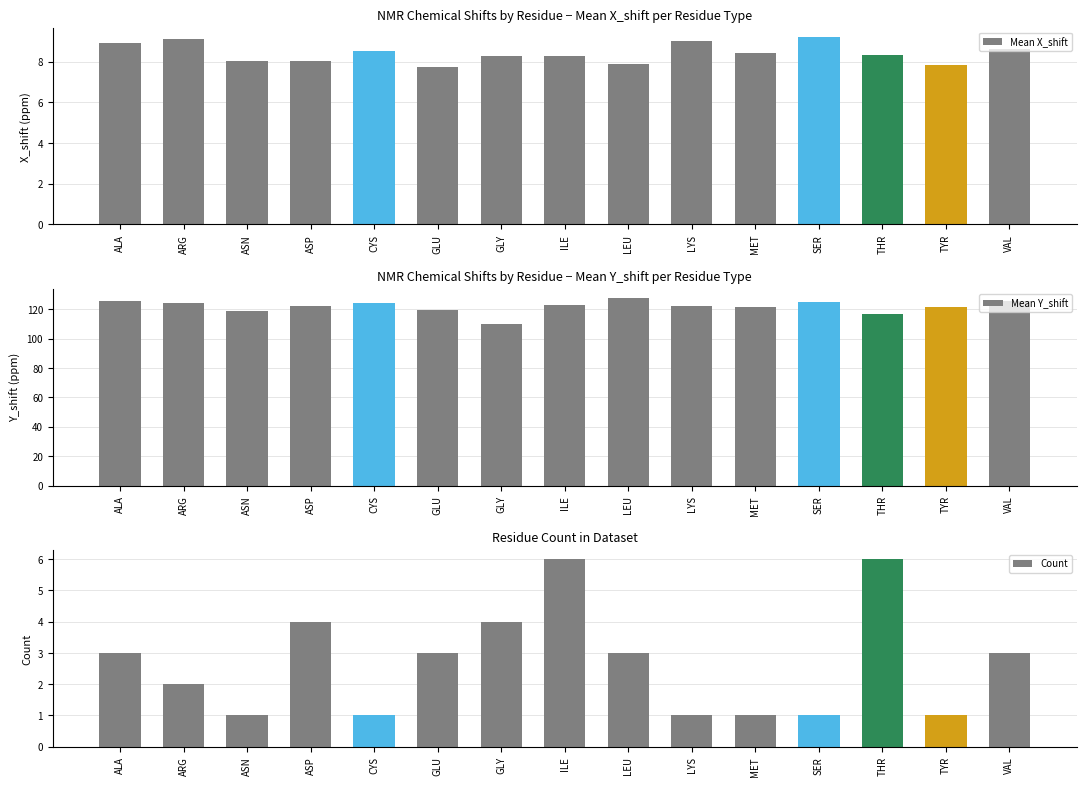

Rank the series at GLU from lowest to highest value.

Count, Mean X_shift, Mean Y_shift